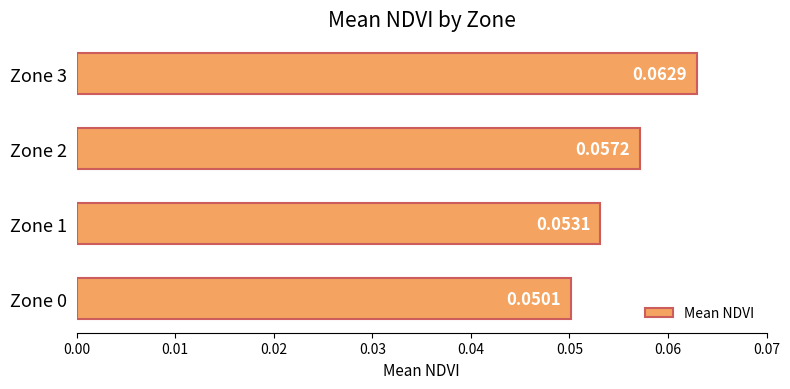

How many categories are shown in the chart?

4